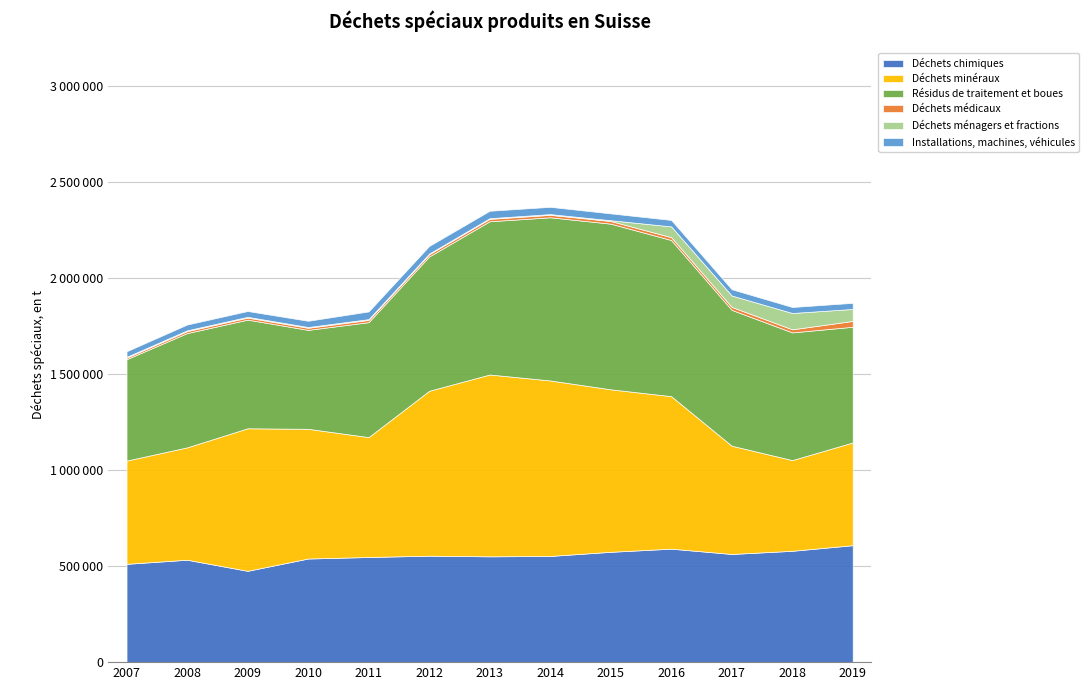

True or false: Installations, machines, véhicules has a value of 31800 at 2019.

True